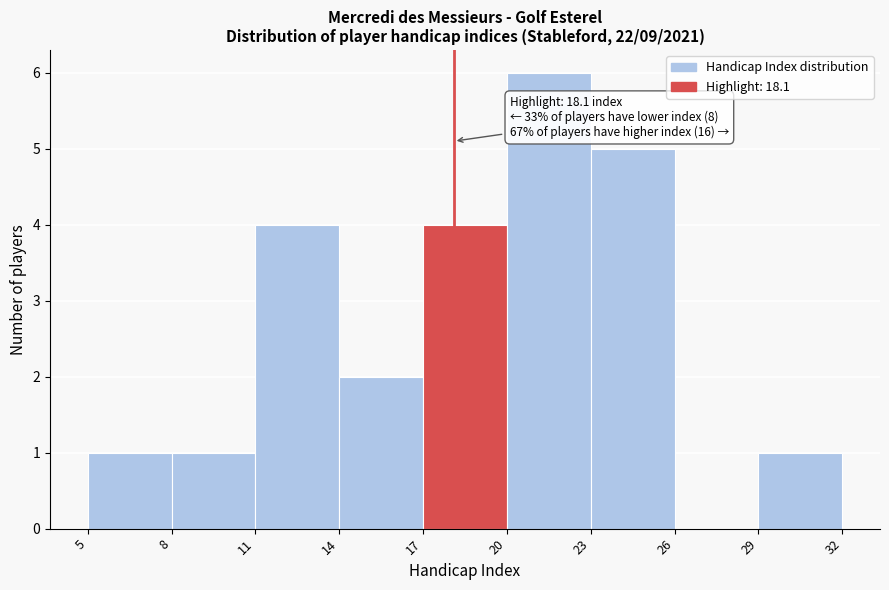

Over which range of the x-axis is the bar tallest?

20 to 23